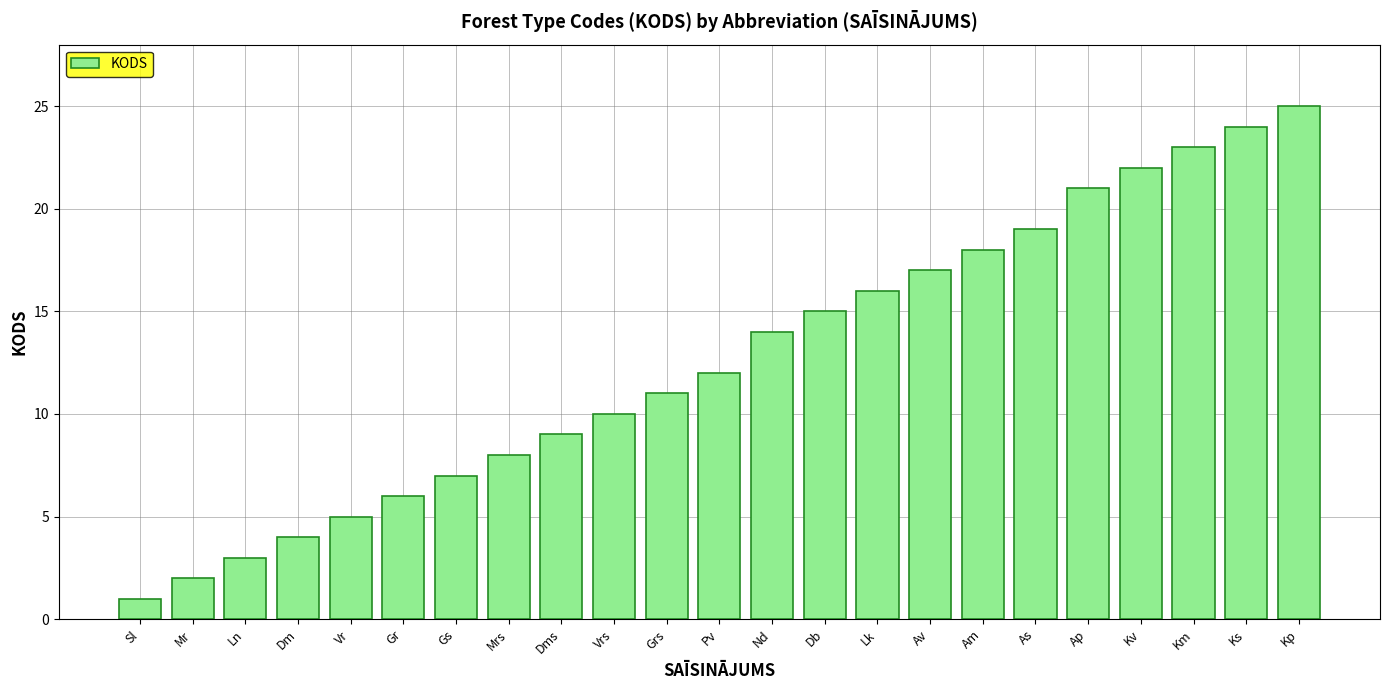

What is the difference between the second highest and minimum values?

23